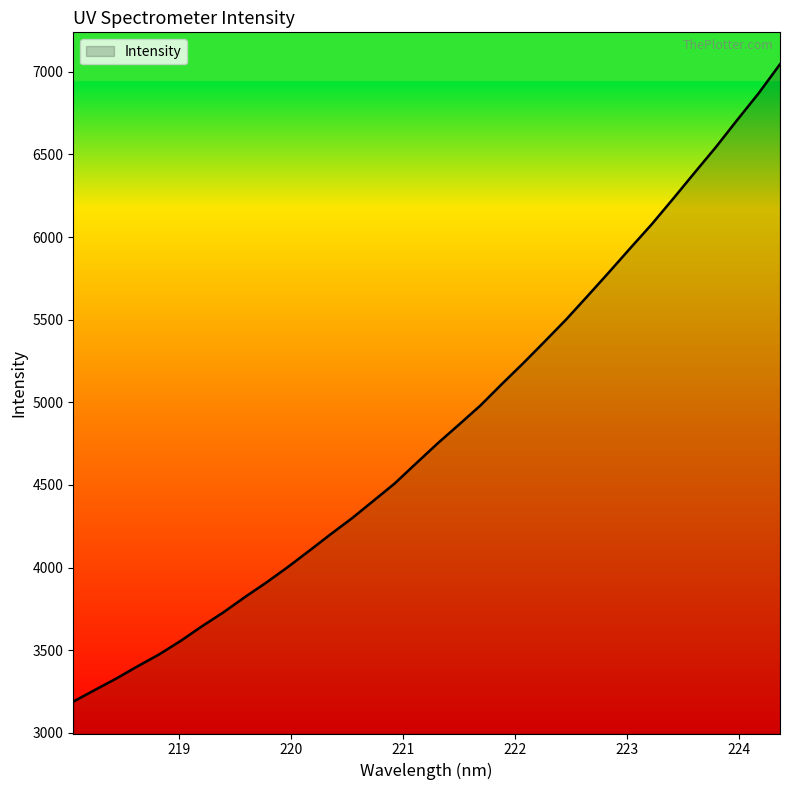

What is the greatest value displayed?

7046.1